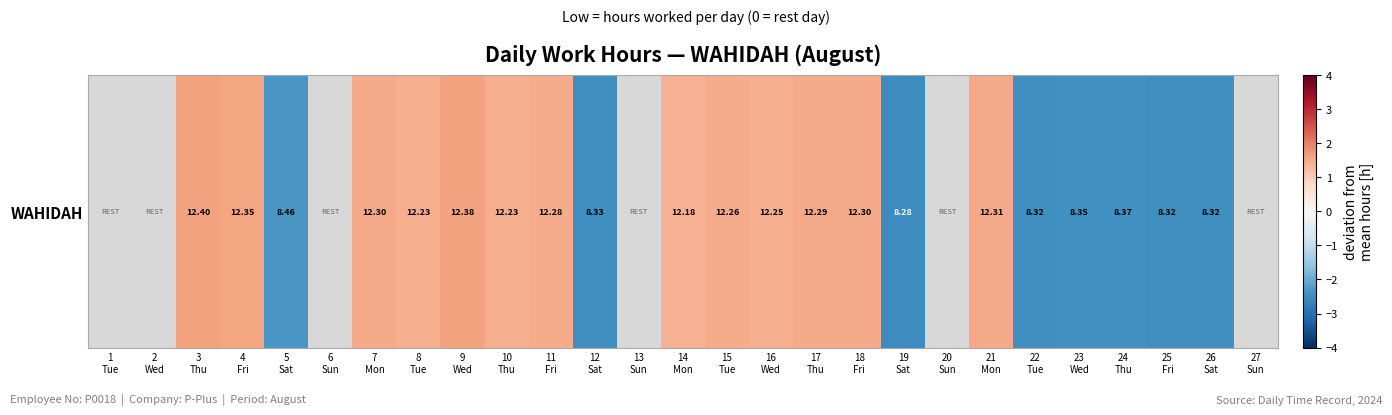

At which category does the chart reach its minimum across all series?

19
Sat